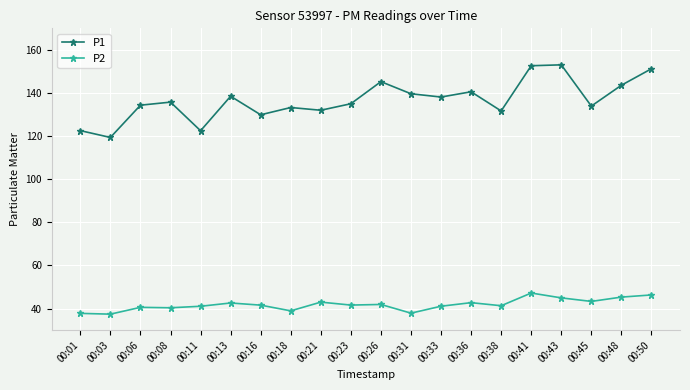

True or false: P2 and P1 cross at least once.

False